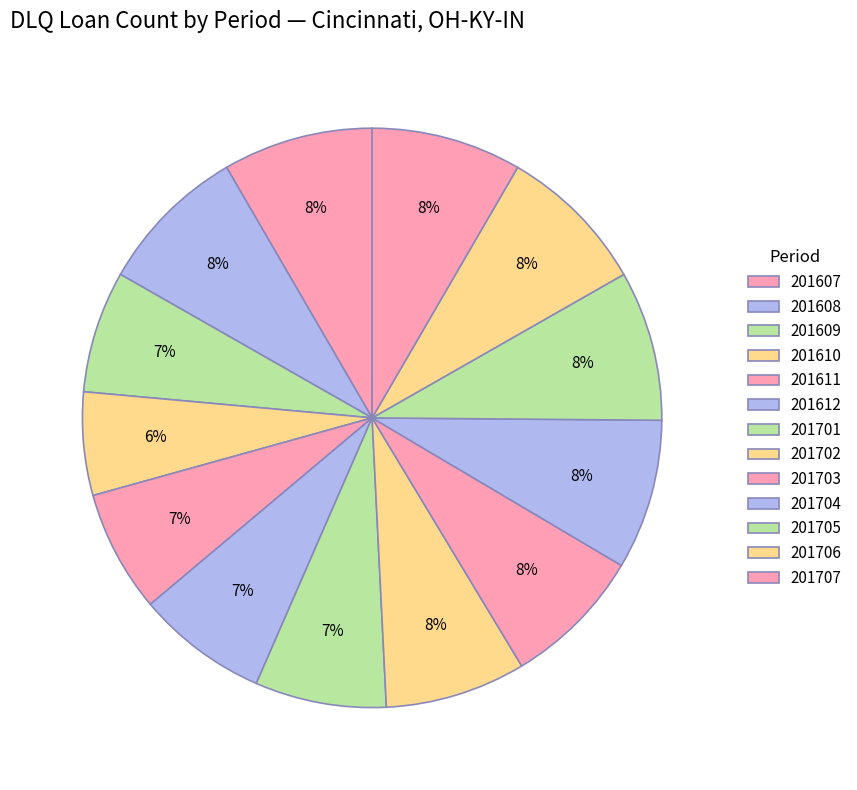

To the nearest percent, what is the difference between the 201704 and 201612 slice percentages?

1%